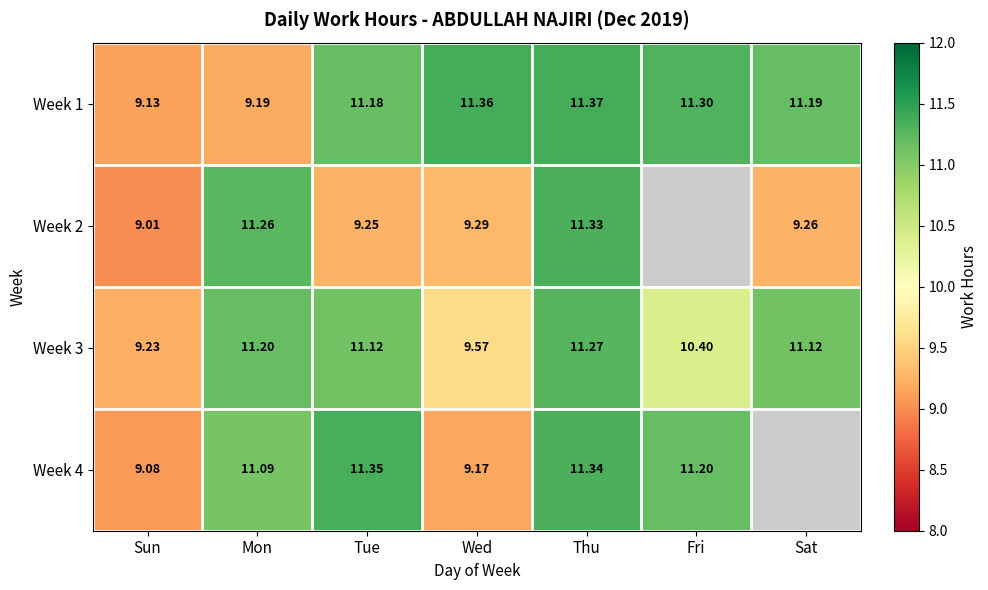

Where is Week 1 nearest to the value 10?

Mon